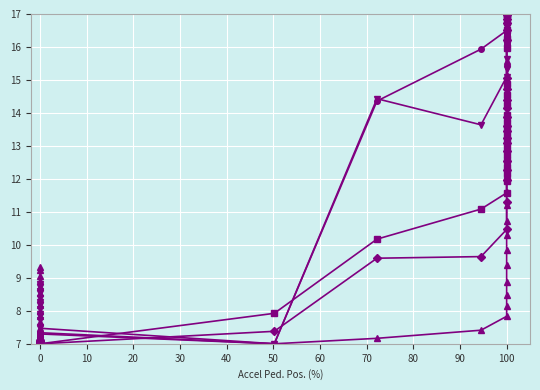

How many lines are shown in the chart?

5